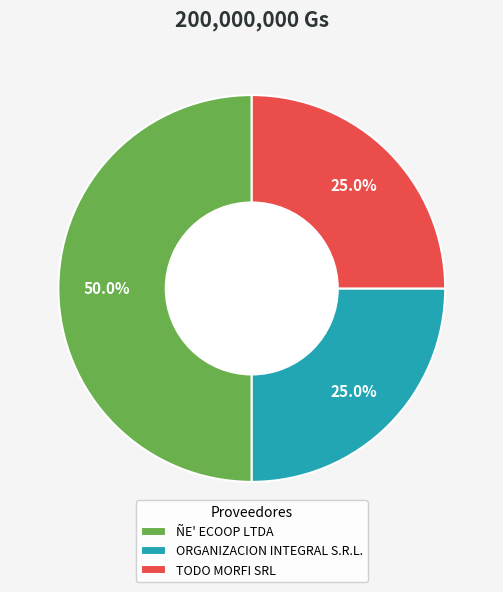

Combined, what portion of the pie is TODO MORFI SRL and ÑE' ECOOP LTDA?

75.0%